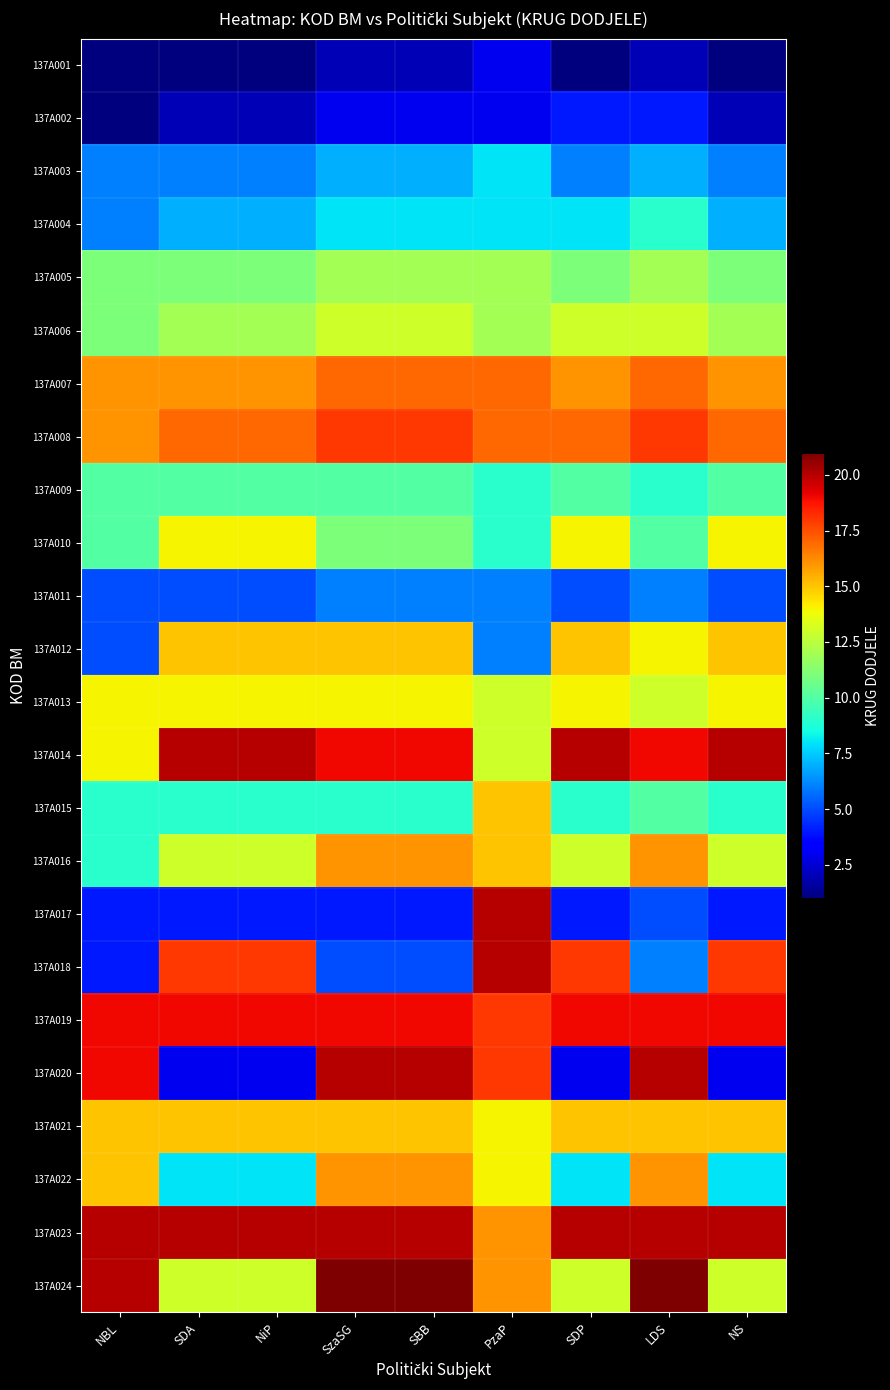

At which category is the sum across all series the highest?

PzaP